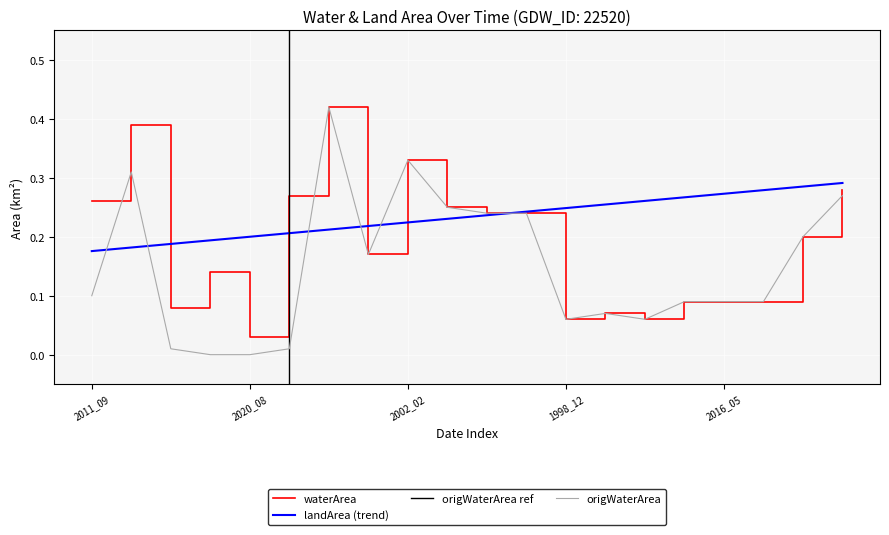

Which series has the widest spread of values?

origWaterArea